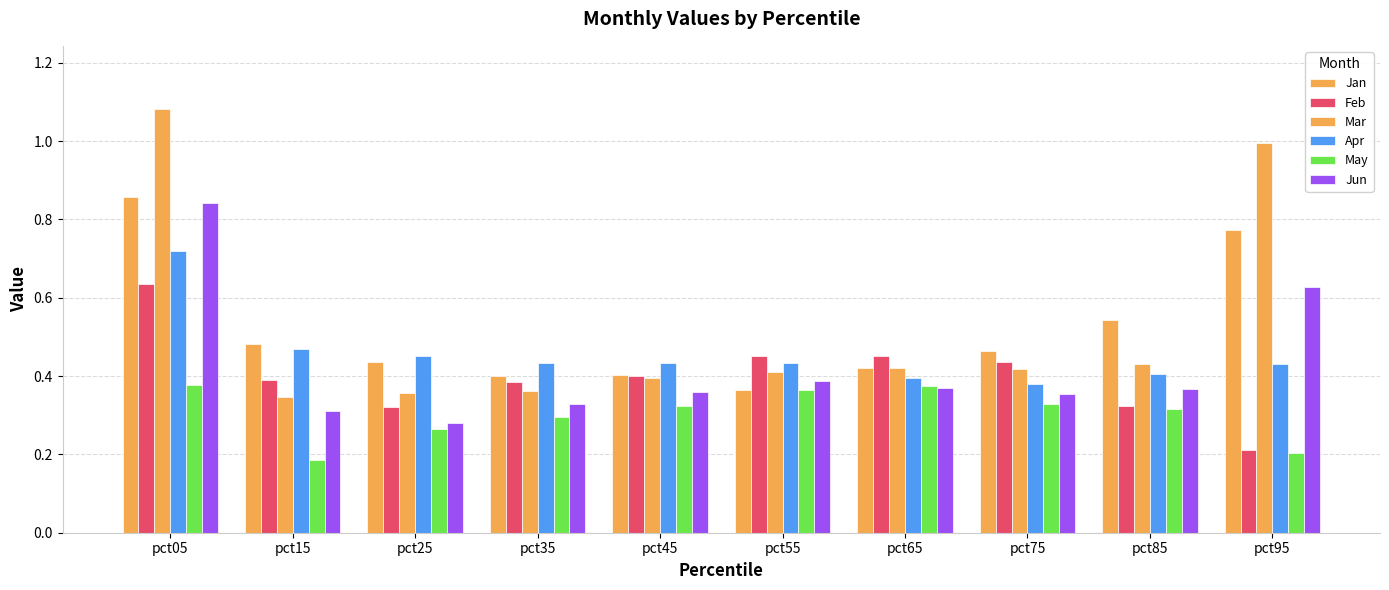

Count the number of data series in this chart.

6